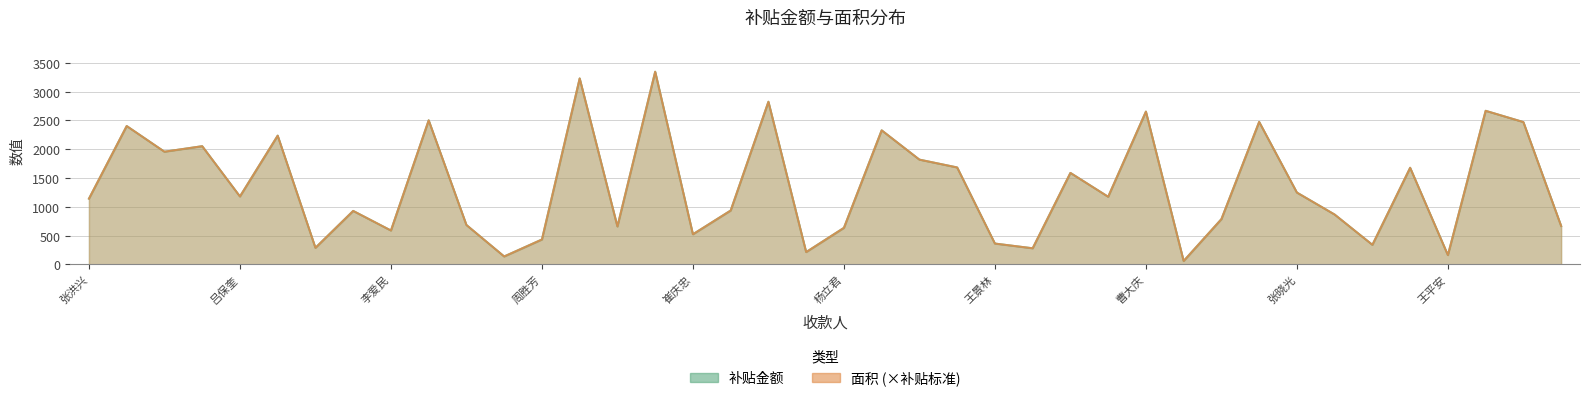

What are all the series names shown in the legend?

补贴金额, 面积